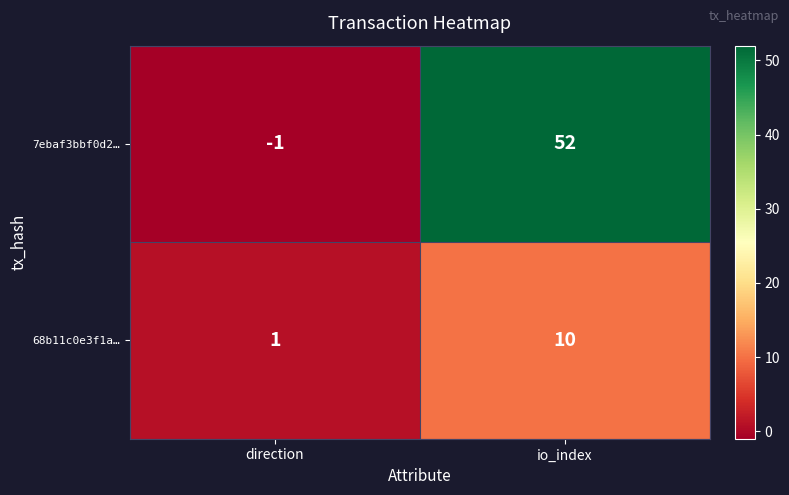

At direction, list the series in order from smallest to largest.

7ebaf3bbf0d2…, 68b11c0e3f1a…